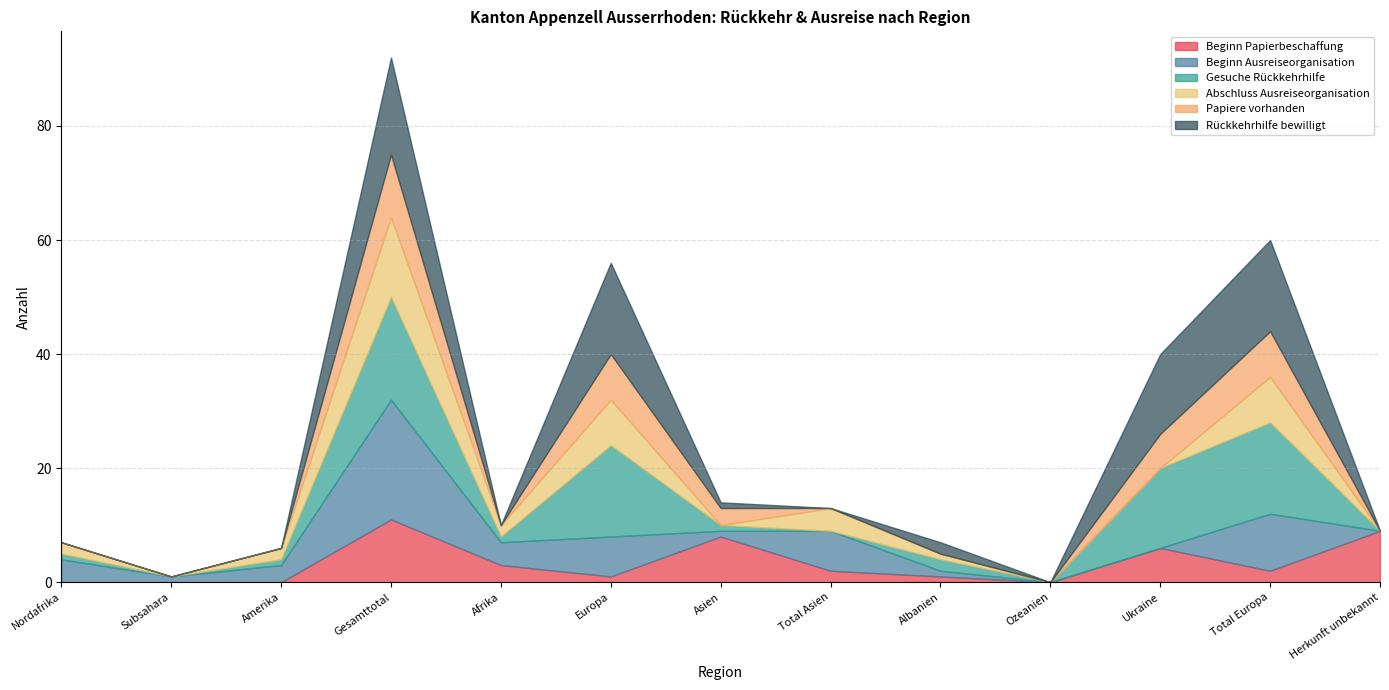

The value of Beginn Ausreiseorganisation at Nordafrika is 2. True or false?

False